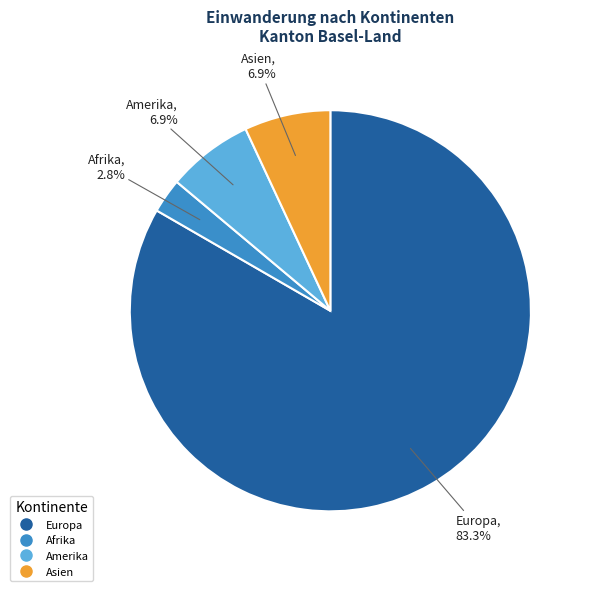

How many slices are in this pie chart?

4